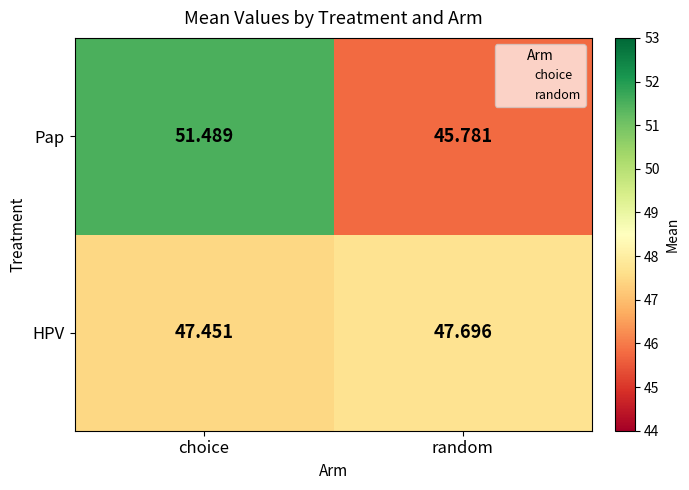

At choice, list the series in order from smallest to largest.

HPV, Pap